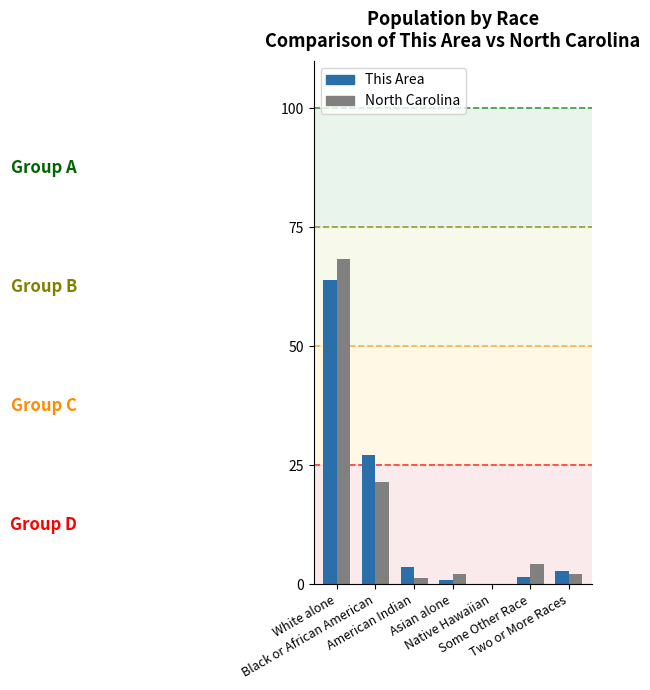

What is the maximum value shown in the chart?

68.5